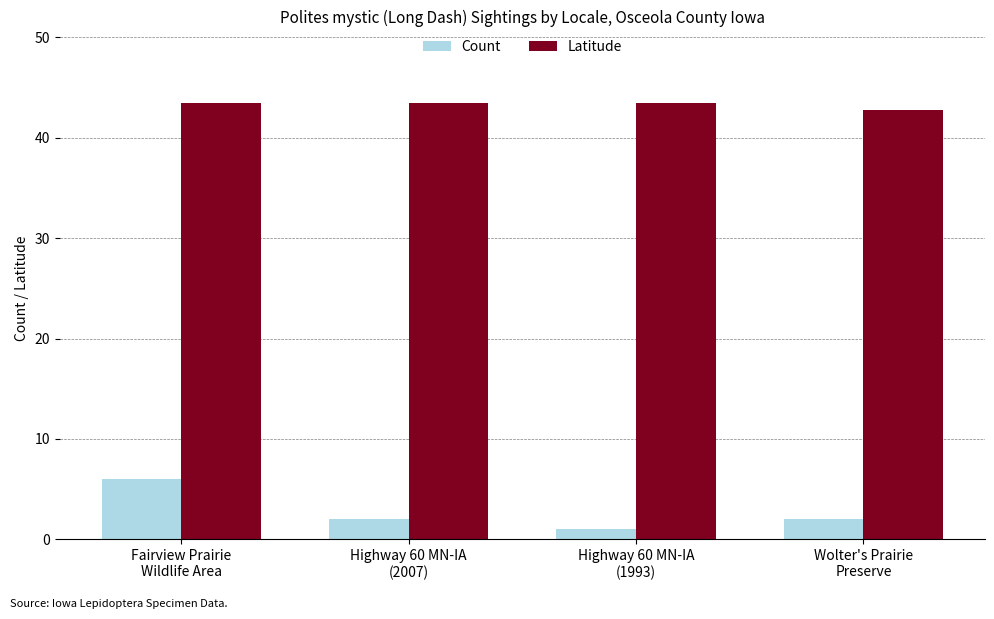

True or false: Count has a value of 1.0 at Highway 60 MN-IA
(1993).

True